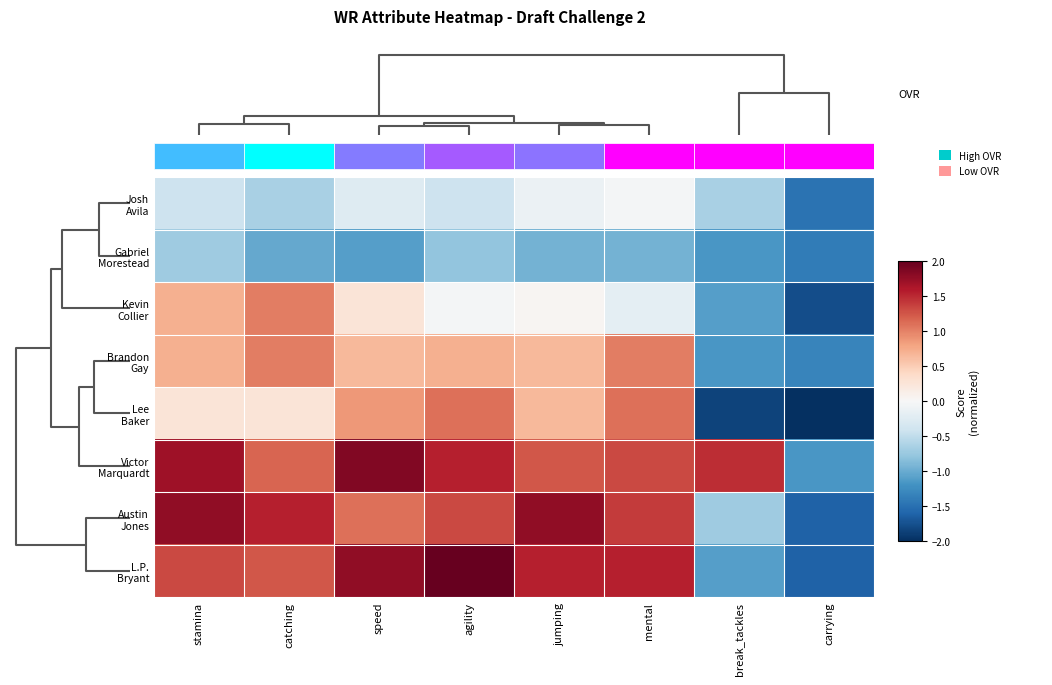

What is the difference between the L.P. Bryant values at stamina and mental?

0.2